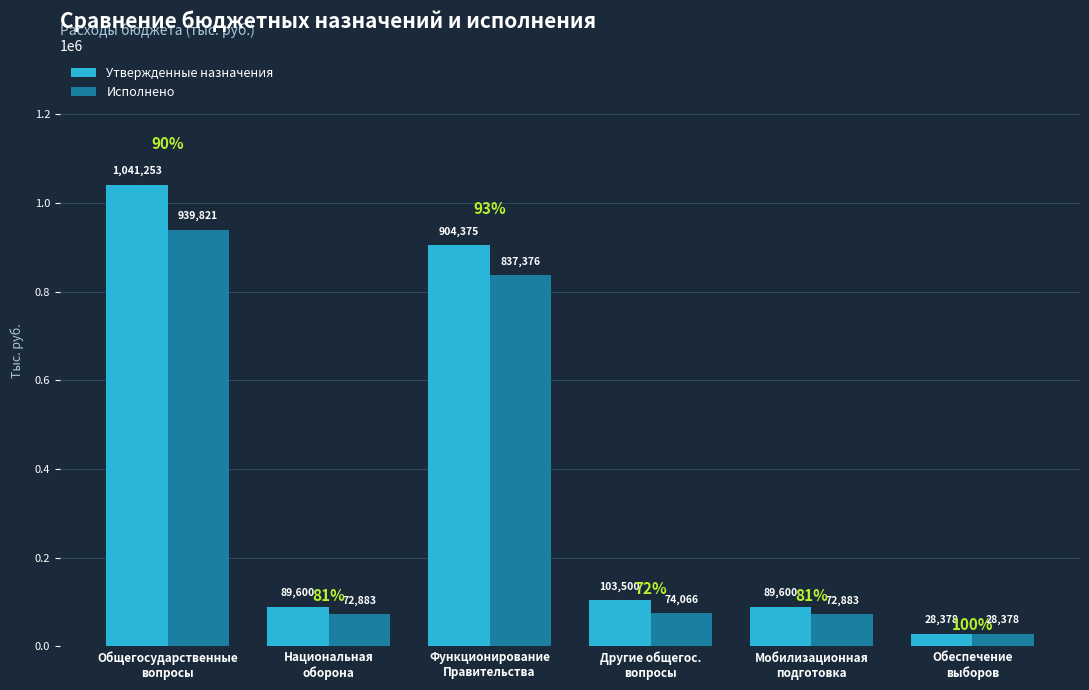

True or false: Утвержденные назначения has a value of 417092.2 at Функционирование
Правительства.

False